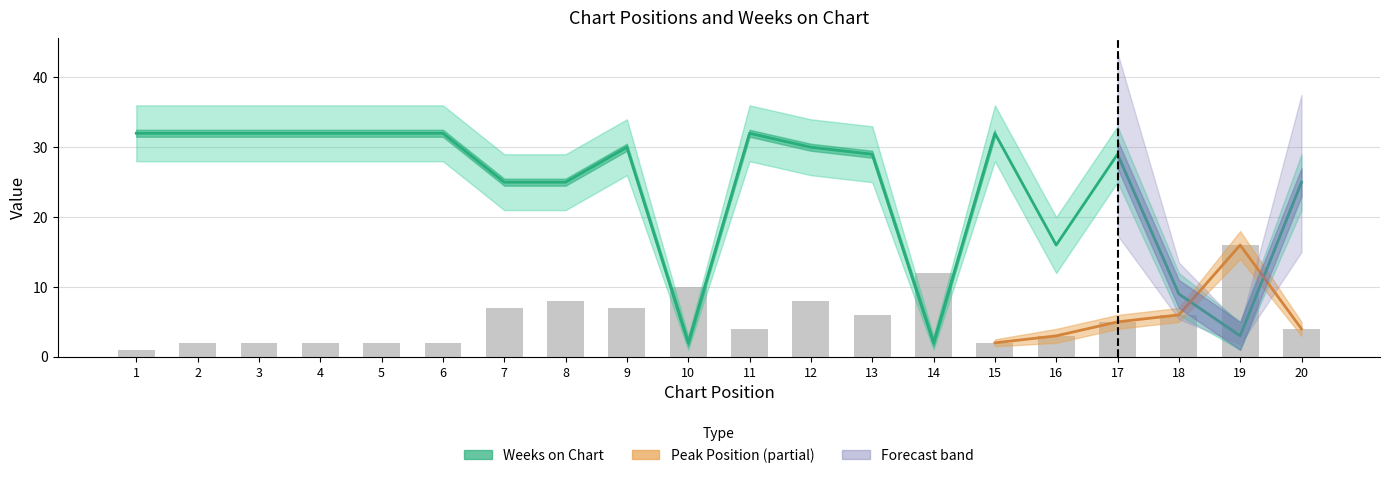

What is the total value across all series at 13?

35